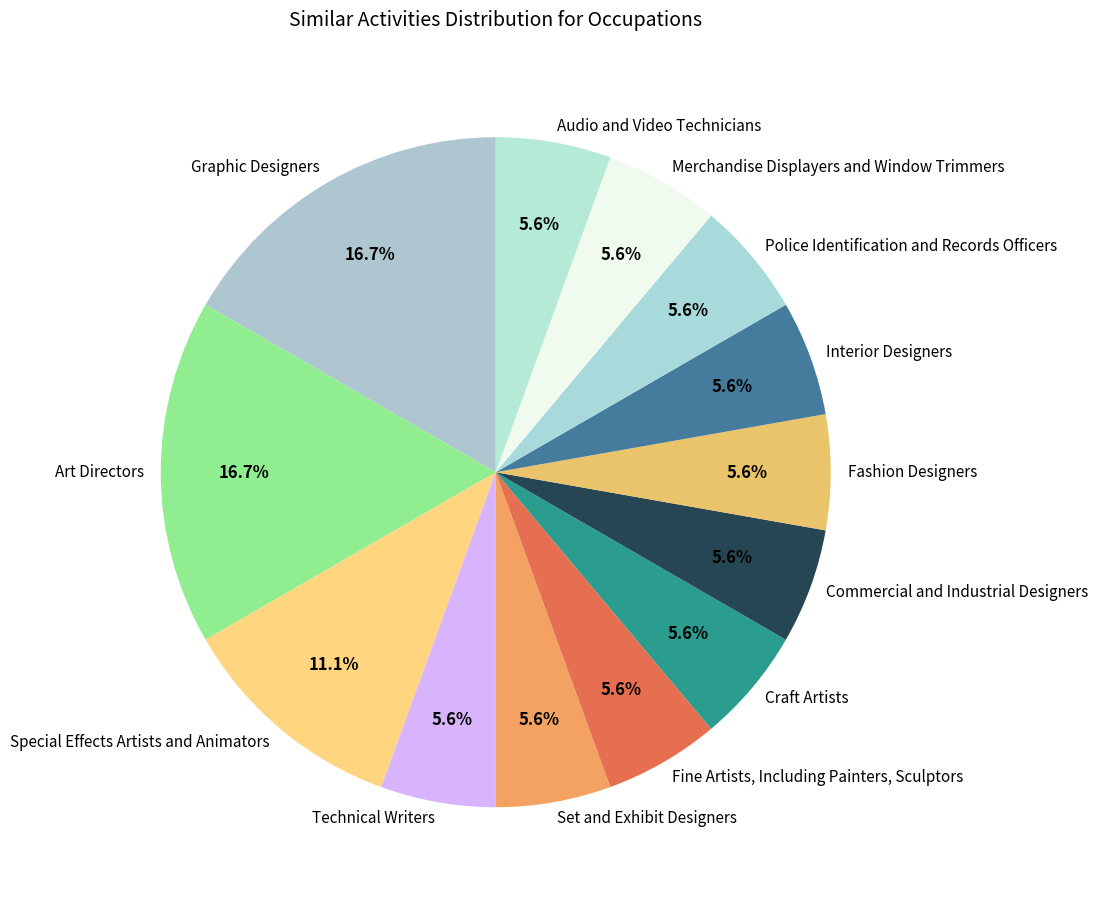

To the nearest percent, what portion does Audio and Video Technicians represent?

6%